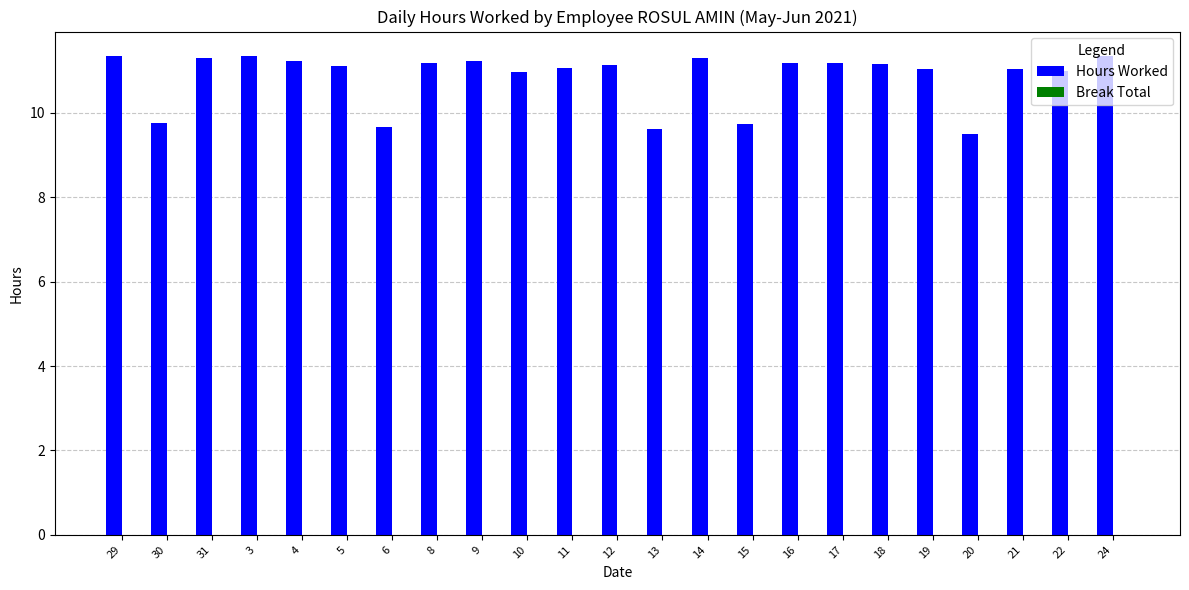

Between 14 and 20, which is larger?

14